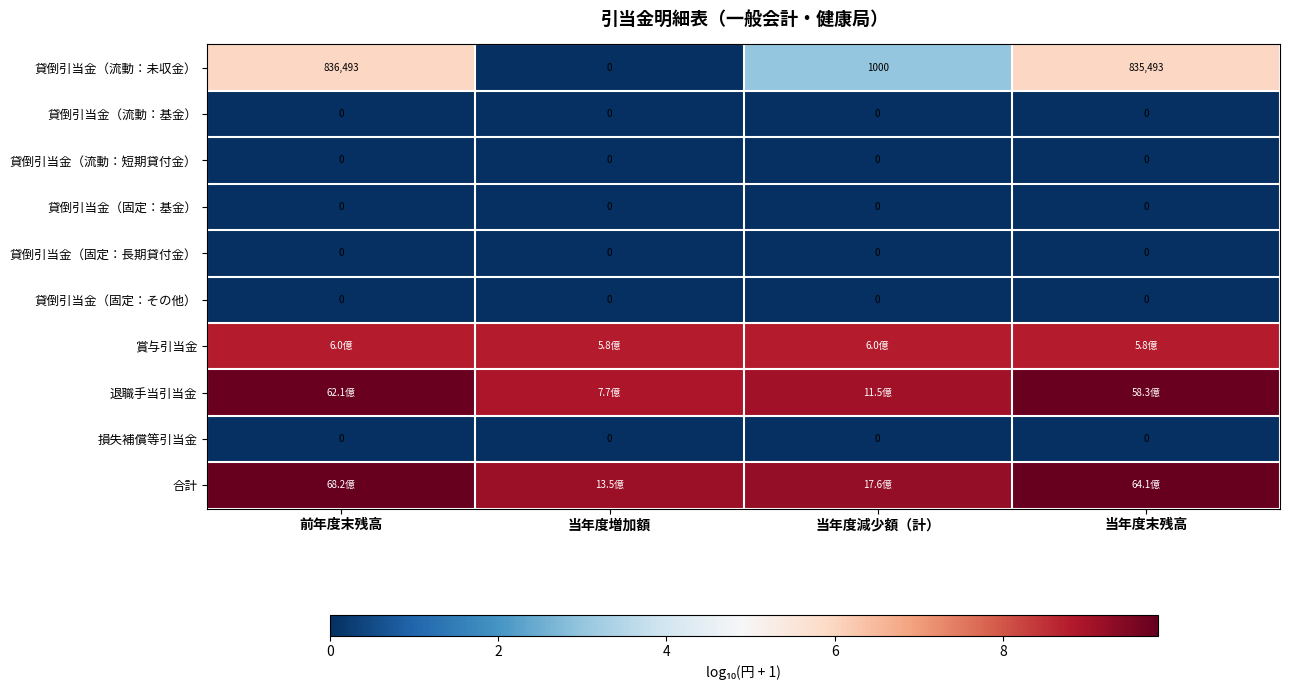

Rank the categories by 貸倒引当金（流動：未収金） value from lowest to highest.

当年度増加額, 当年度減少額（計）, 当年度末残高, 前年度末残高